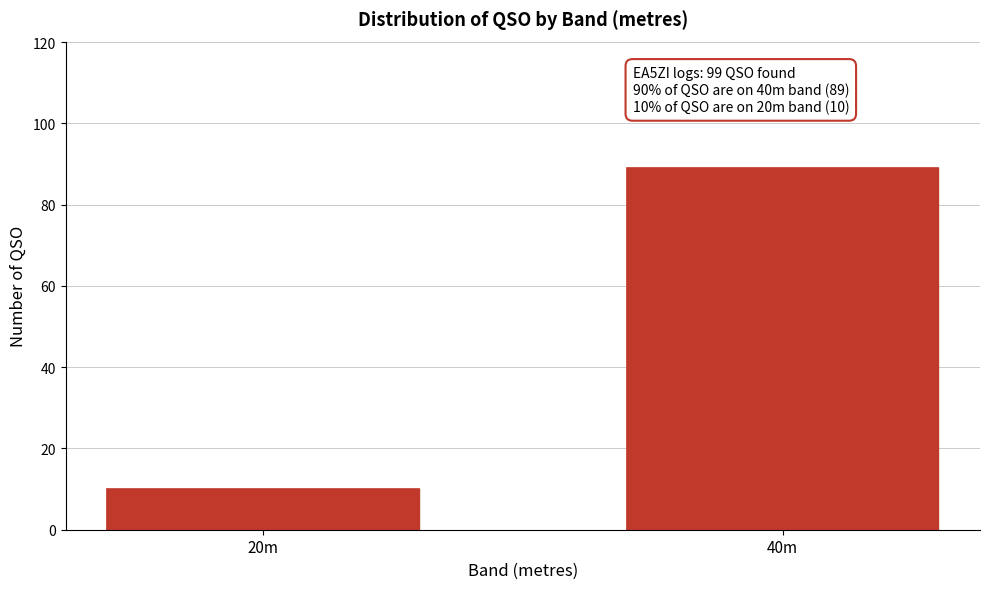

Reading left to right, extract all data points from this chart.

10	89